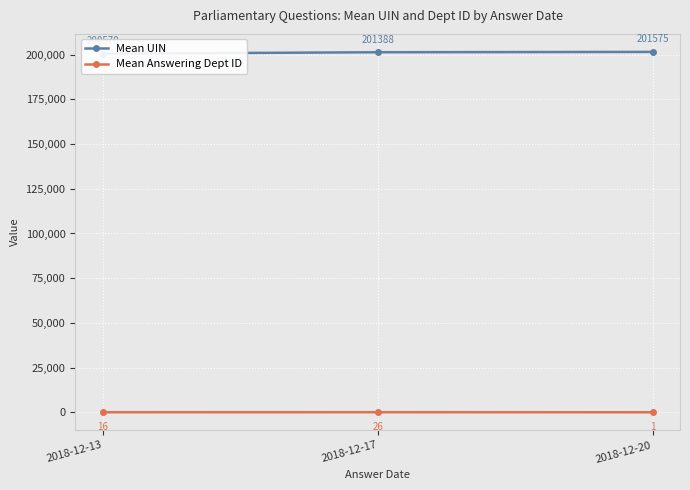

Is the value of Mean UIN at 2018-12-13 greater than the value of Mean Answering Dept ID at 2018-12-17?

Yes